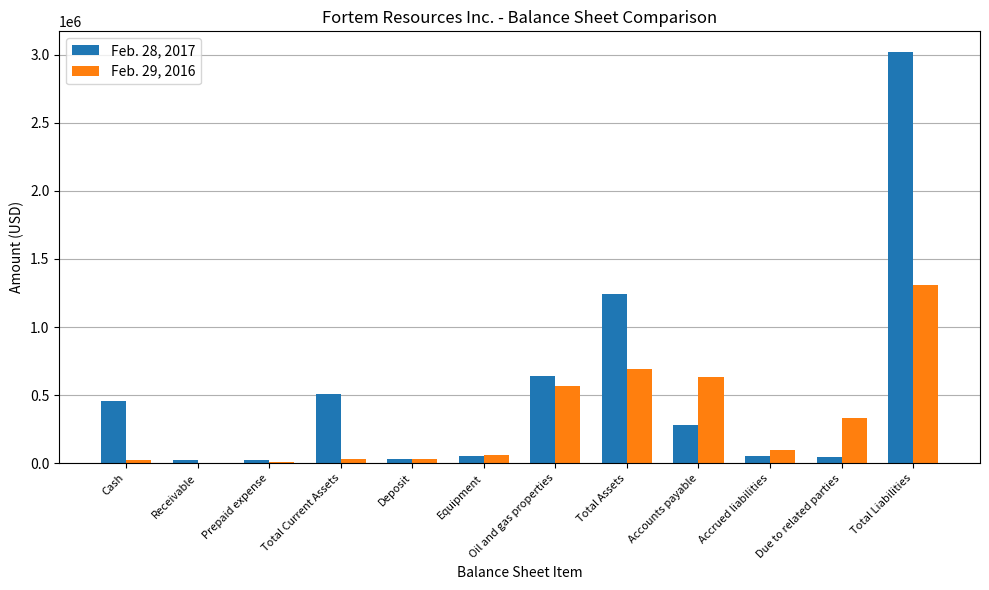

Where does the Feb. 29, 2016 series first go above 99765?

Oil and gas properties